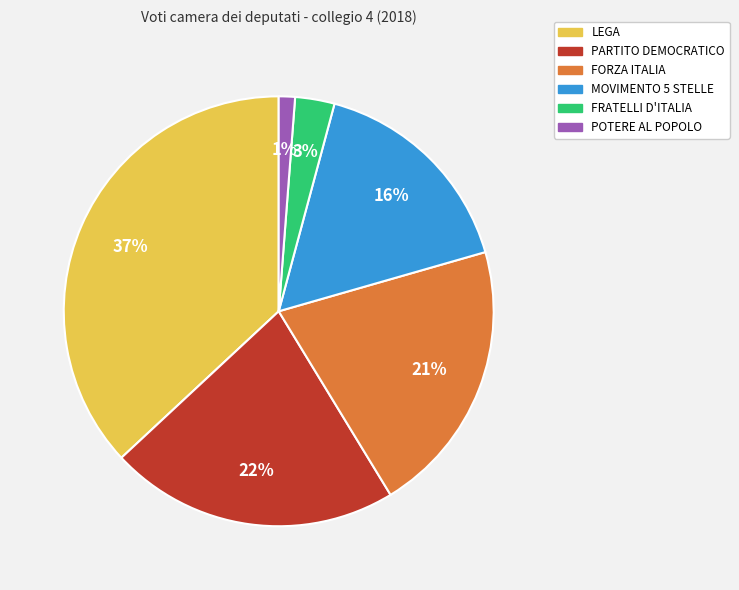

How many segments does this pie chart have?

6